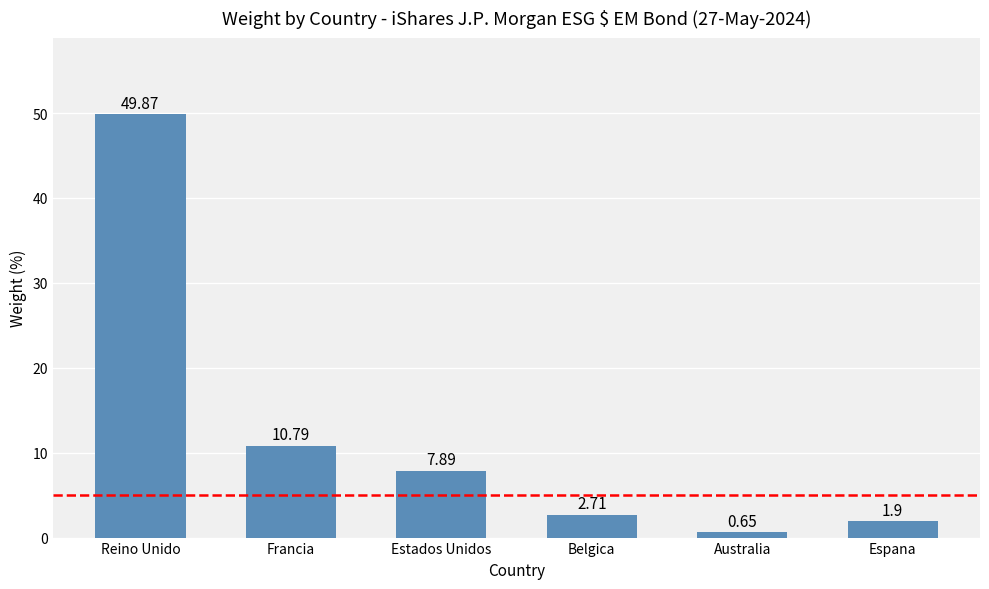

What is the label of the 4th bar from the right?

Estados Unidos